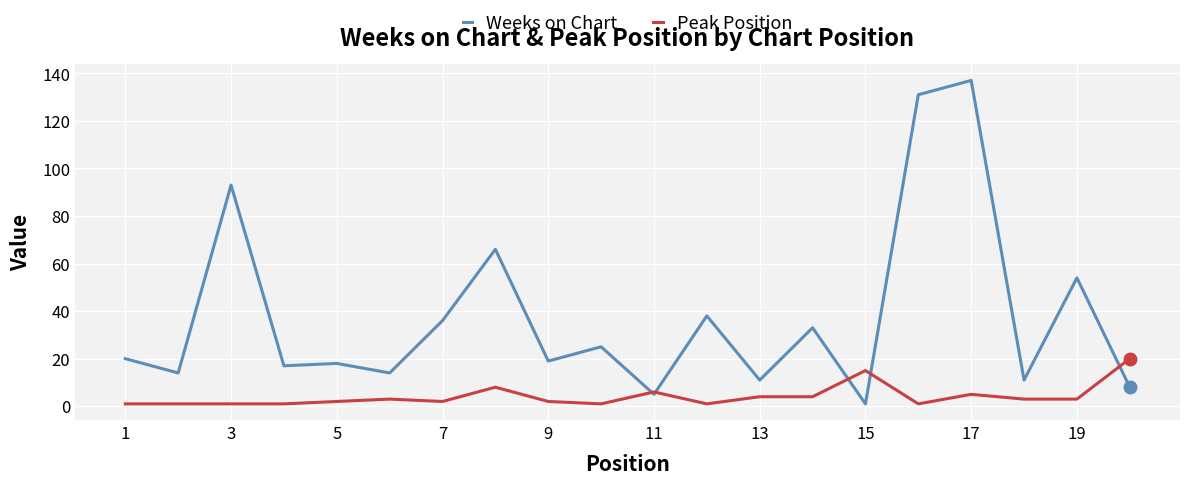

What is the greatest value displayed?

137